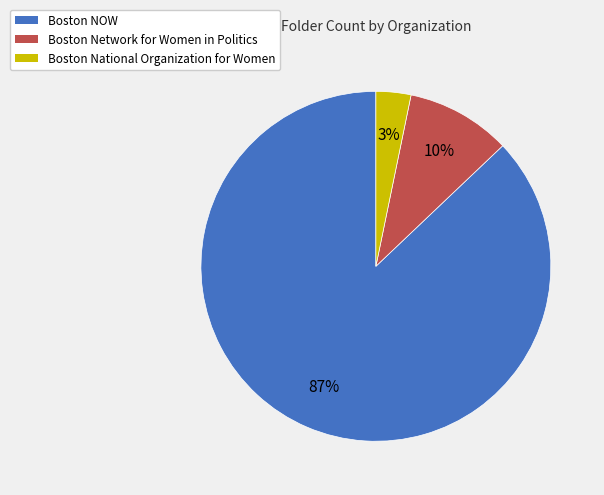

Count the number of slices in the pie.

3